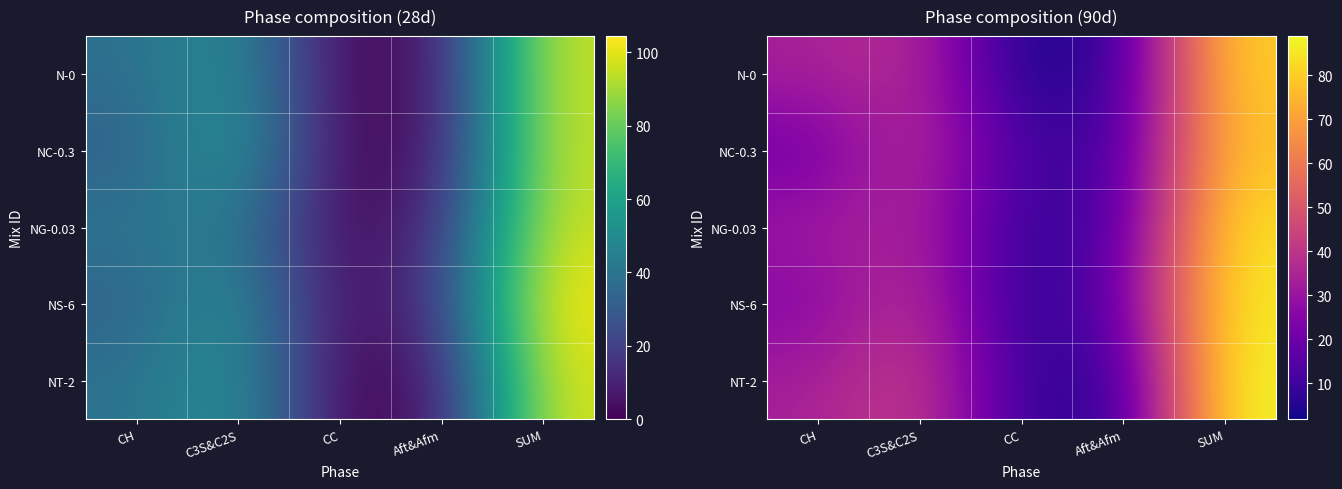

How many values in the N-0 series exceed 33?

3